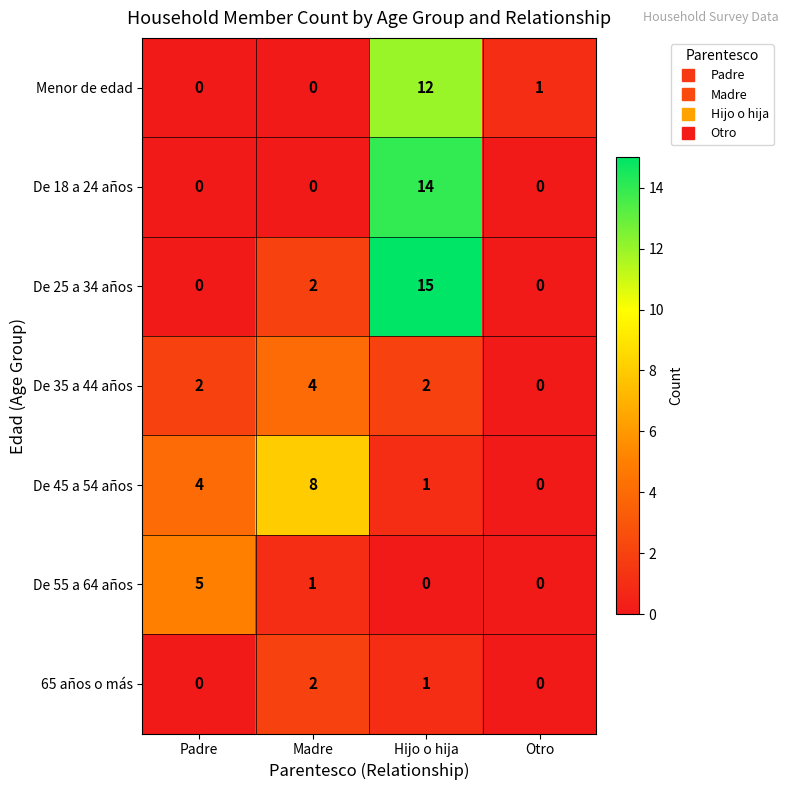

How many series are shown in this chart?

7